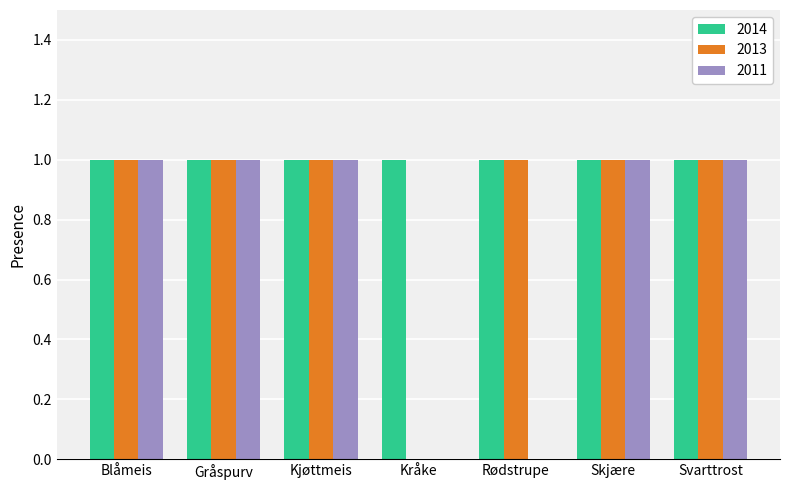

How many groups of bars are there?

7